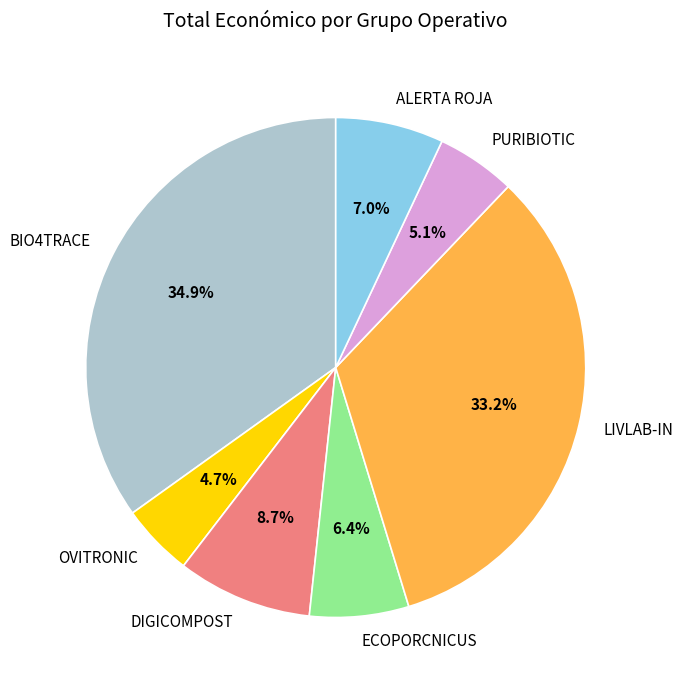

What is the ratio of the value at BIO4TRACE to the value at OVITRONIC?

7.4